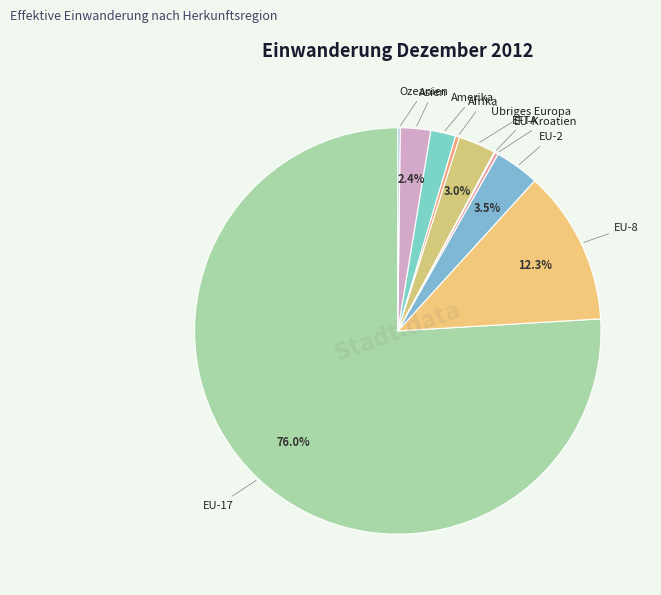

To the nearest percent, what is the average slice percentage?

10%